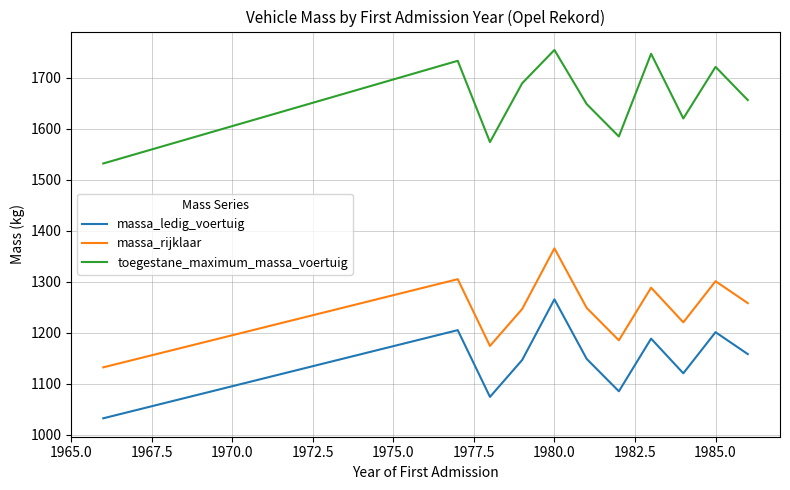

List the series in order of their peak value, lowest first.

massa_ledig_voertuig, massa_rijklaar, toegestane_maximum_massa_voertuig